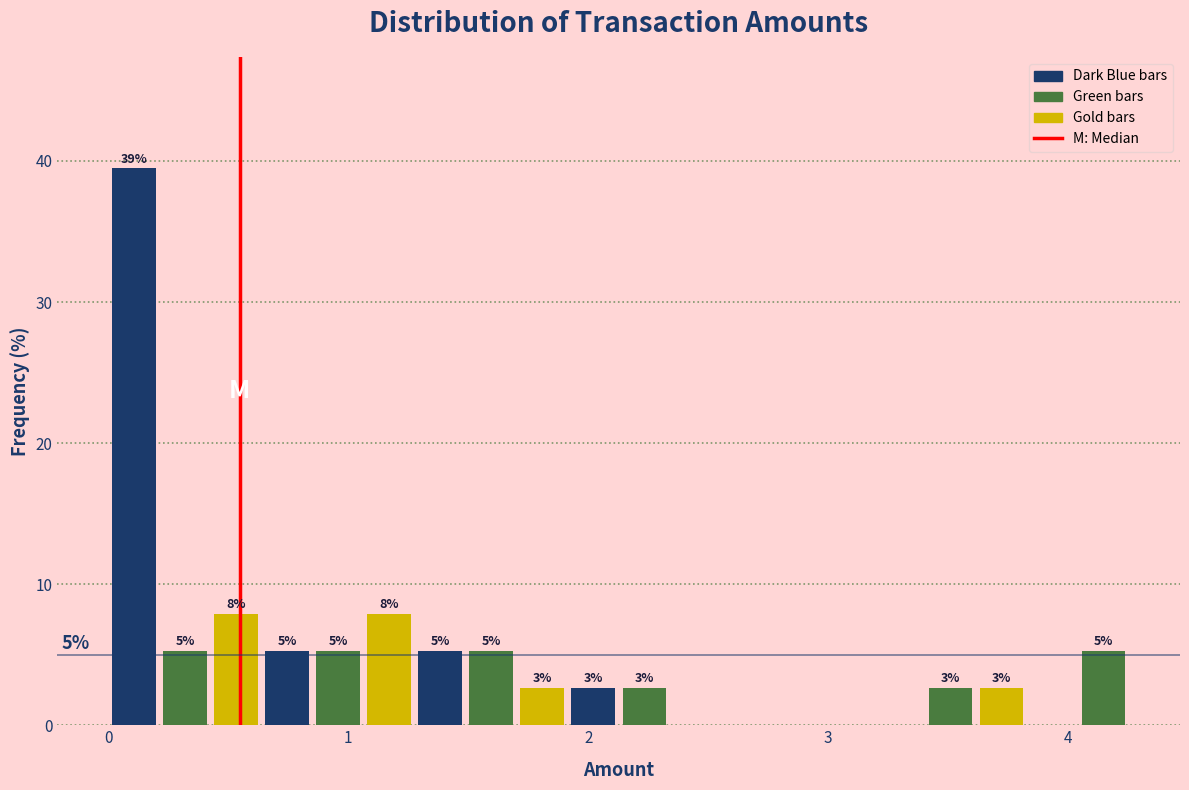

Around what value on the x-axis is the tallest bar? Give the approximate position of its centre, as read against the axis.

0.1